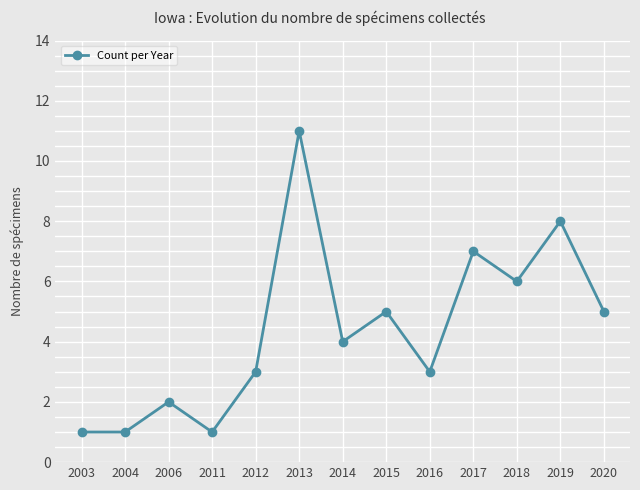

What is the sum of all values?

57